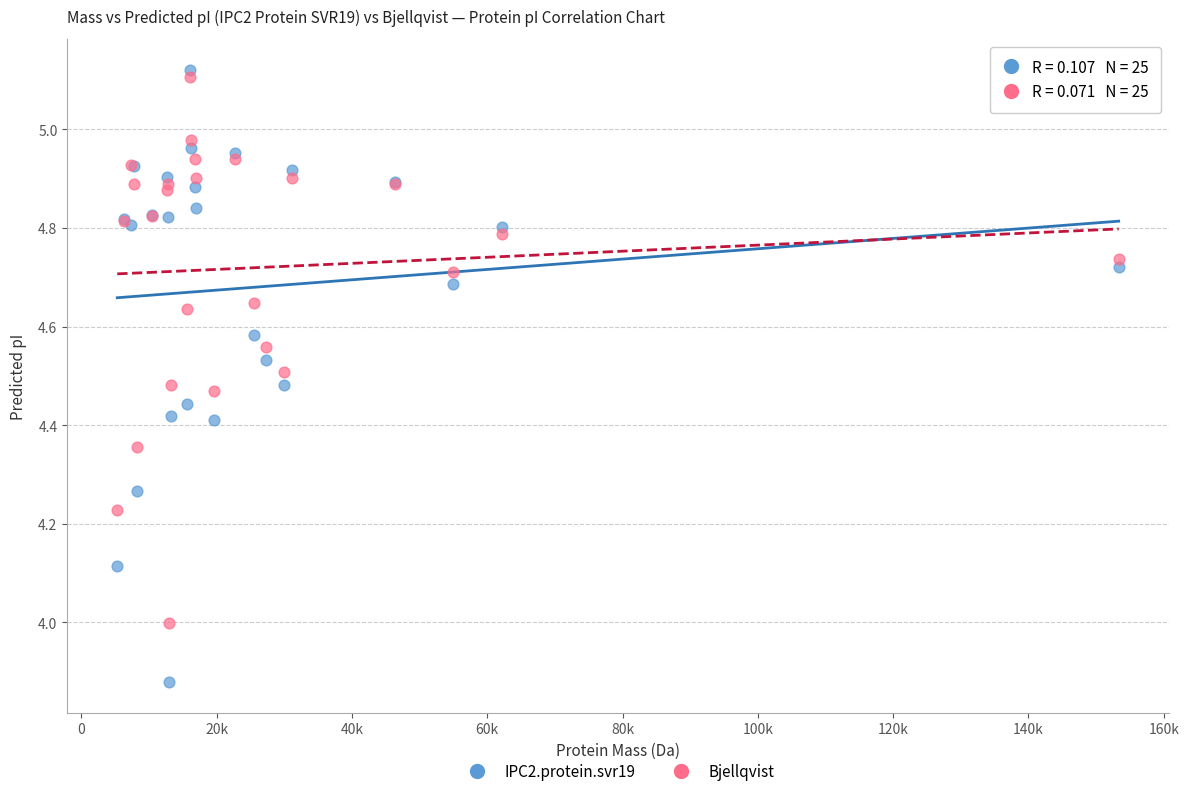

Which series reaches the minimum Y coordinate?

IPC2.protein.svr19